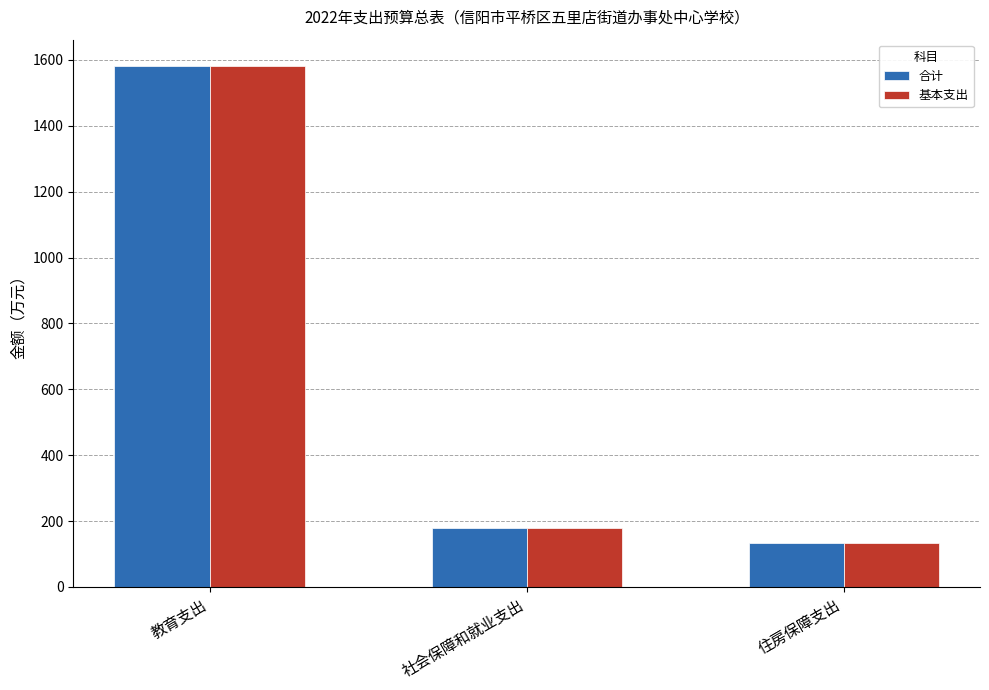

How many groups of bars are there?

3